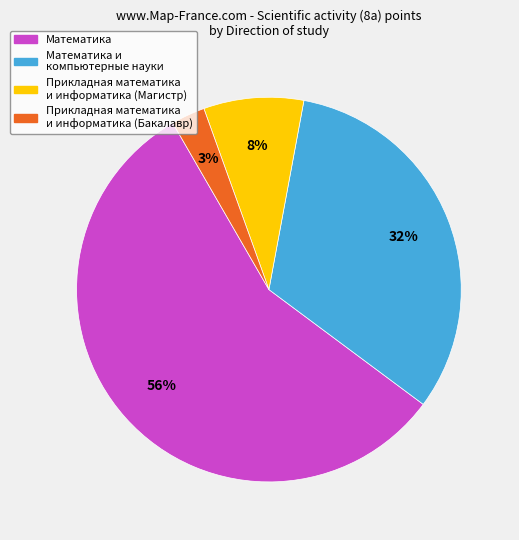

Do Прикладная математика и информатика (Бакалавр) and Математика и компьютерные науки together represent more than half of the pie?

No